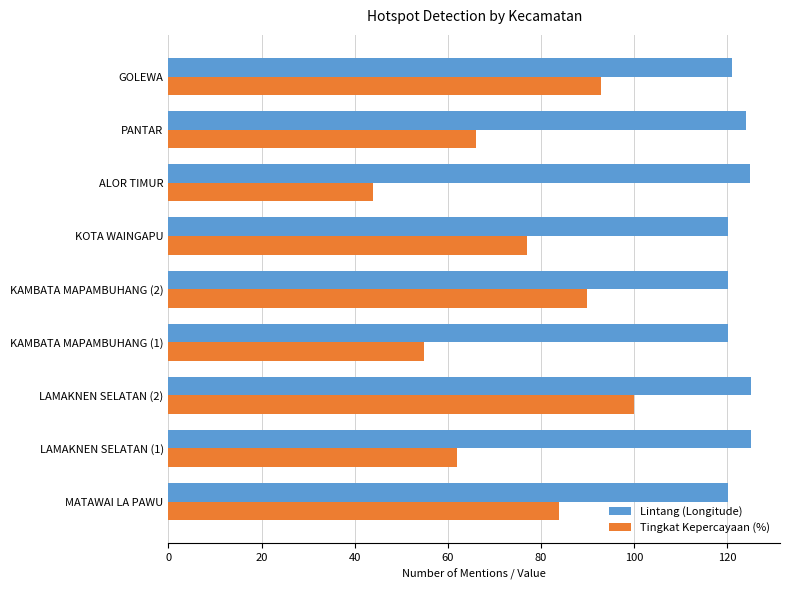

True or false: Tingkat Kepercayaan (%) has a value of 93.0 at GOLEWA.

True